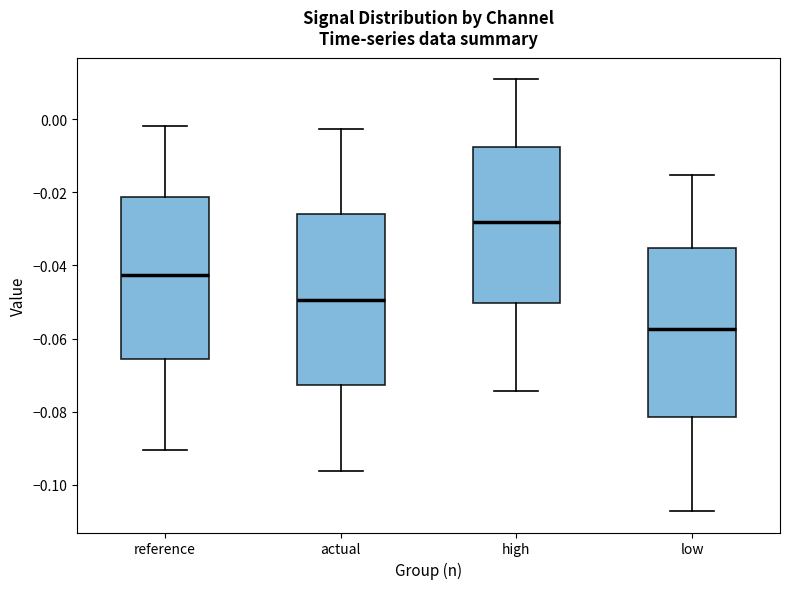

Where does the upper whisker of the box for reference end on the y-axis? The values are not printed on the chart, so give them approximately, as read against the axis.

-0.002